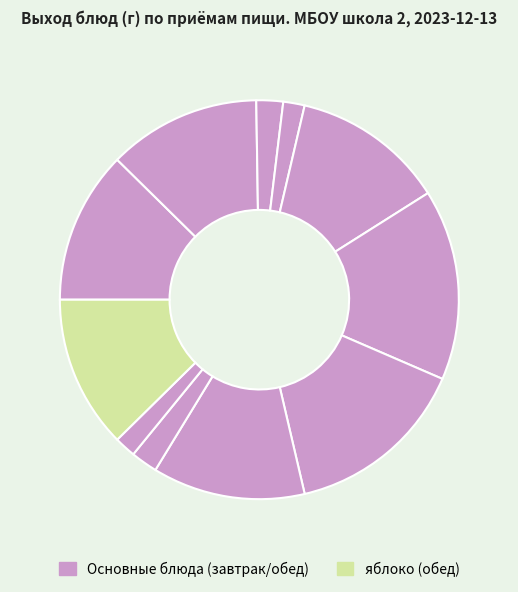

How many segments does this pie chart have?

11